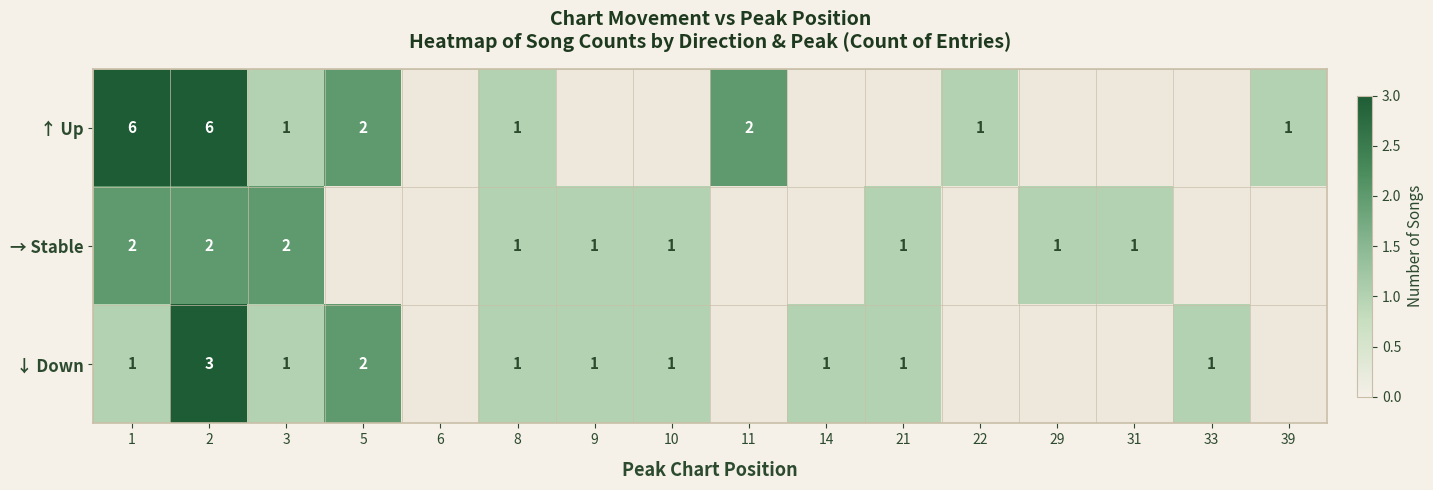

Is the value of → Stable at 21 greater than the value of ↑ Up at 5?

No